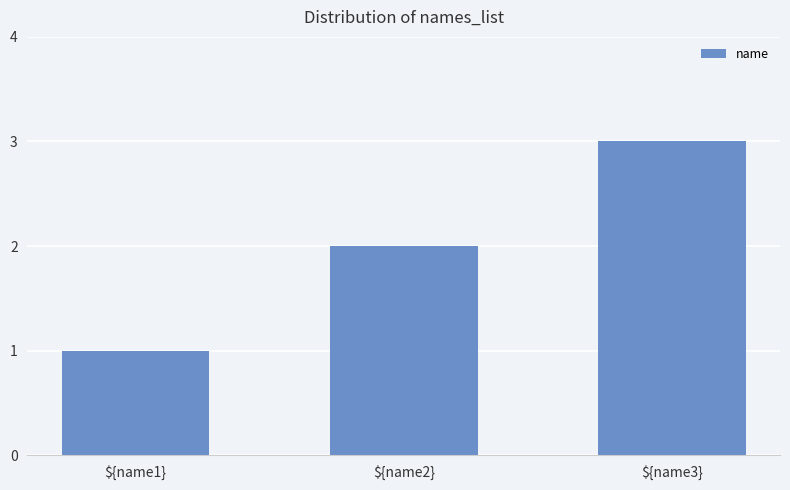

What is the difference between the maximum and minimum values?

2